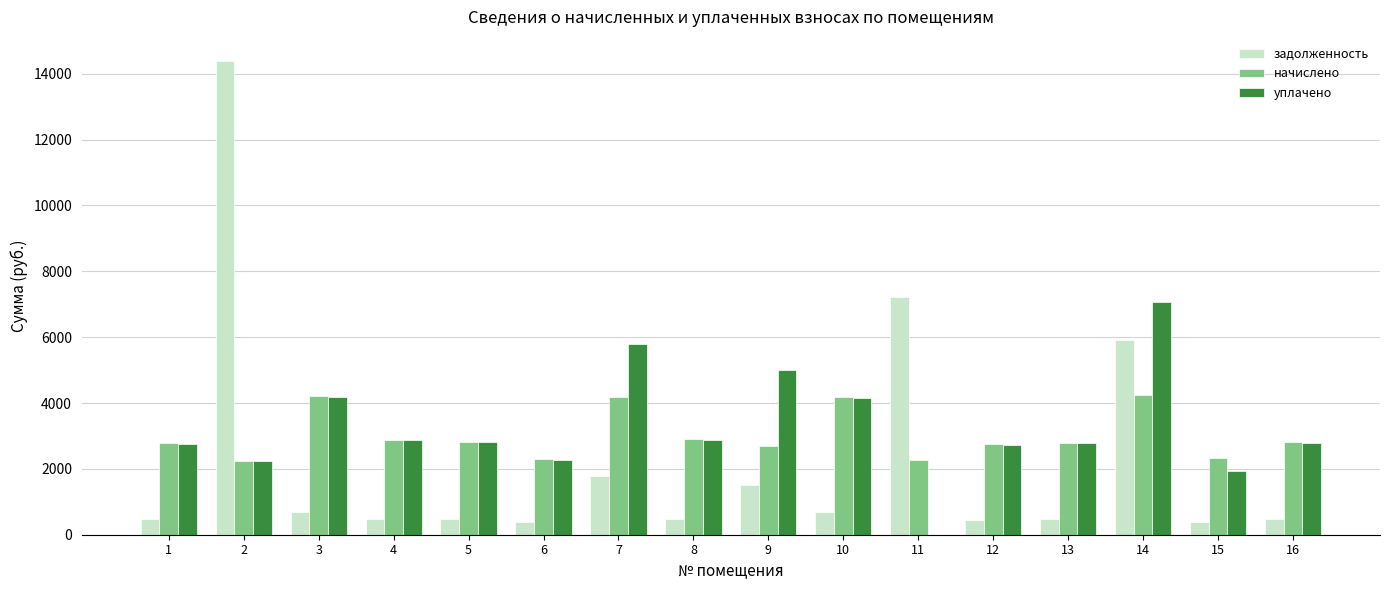

Between 10 and 15, which series saw the biggest shift?

уплачено